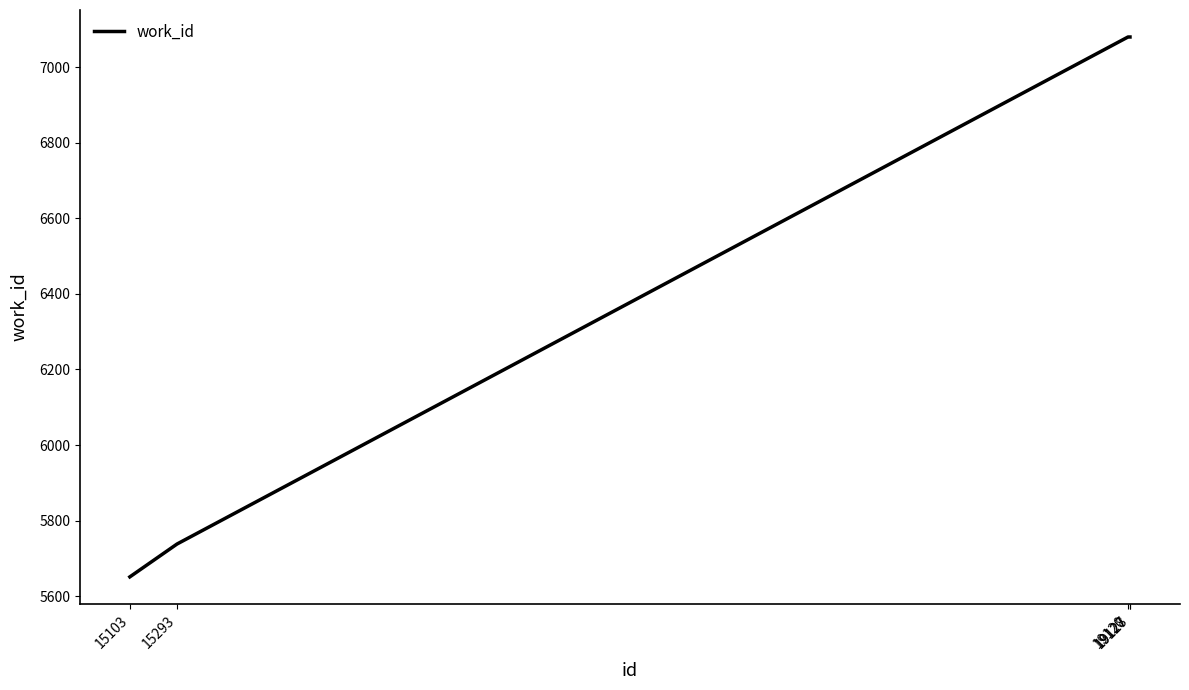

Is this an area chart (filled region under the line)?

No